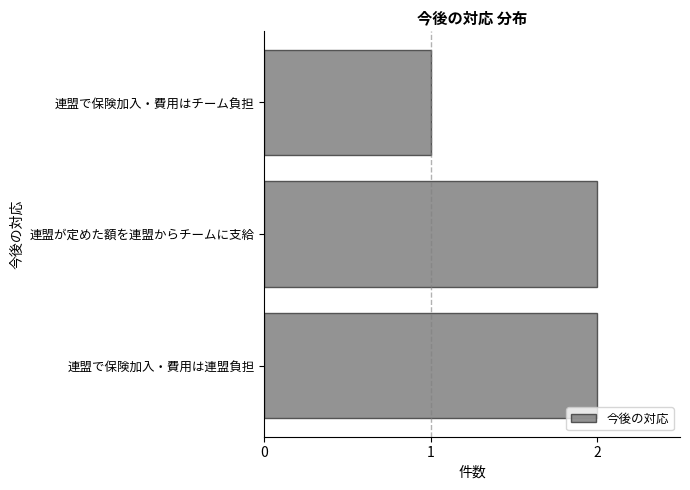

Reading top to bottom, what are all the values shown in this chart?

1	2	2